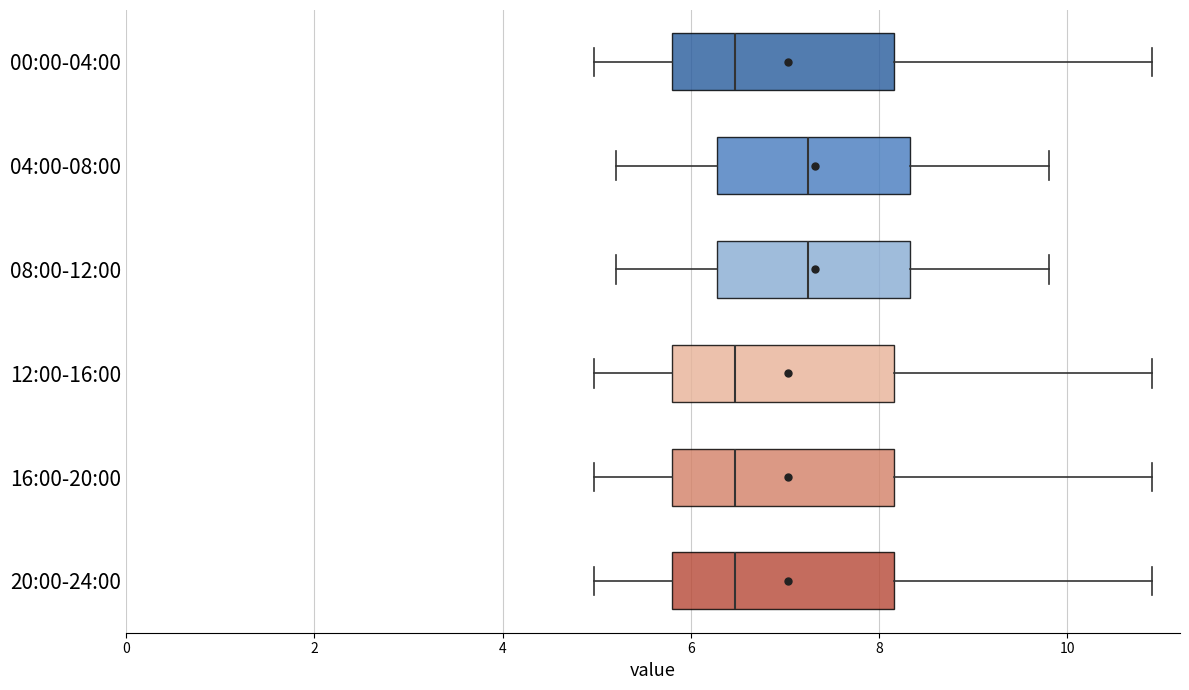

Where does the median line of the box for 20:00-24:00 sit on the x-axis? The values are not printed on the chart, so give them approximately, as read against the axis.

6.4